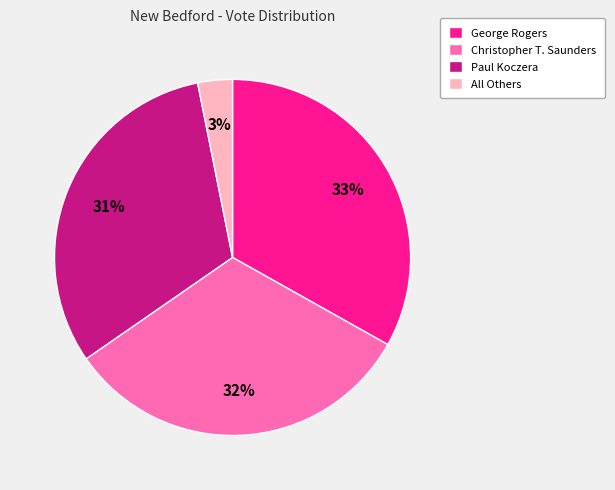

Is Paul Koczera the majority of the pie?

No